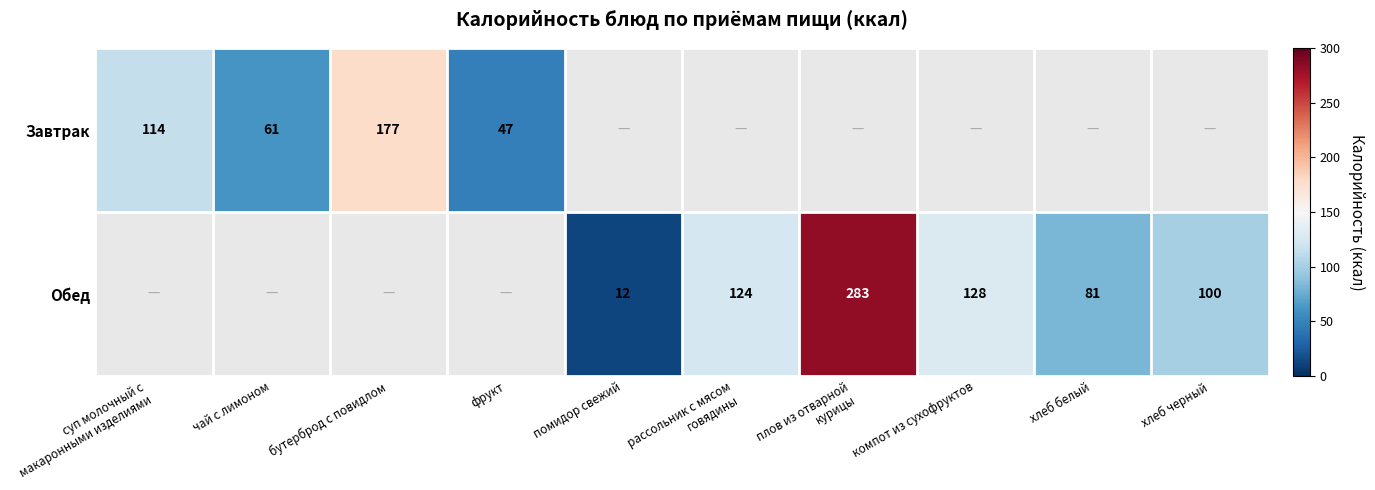

What is the minimum value shown in the chart?

12.0